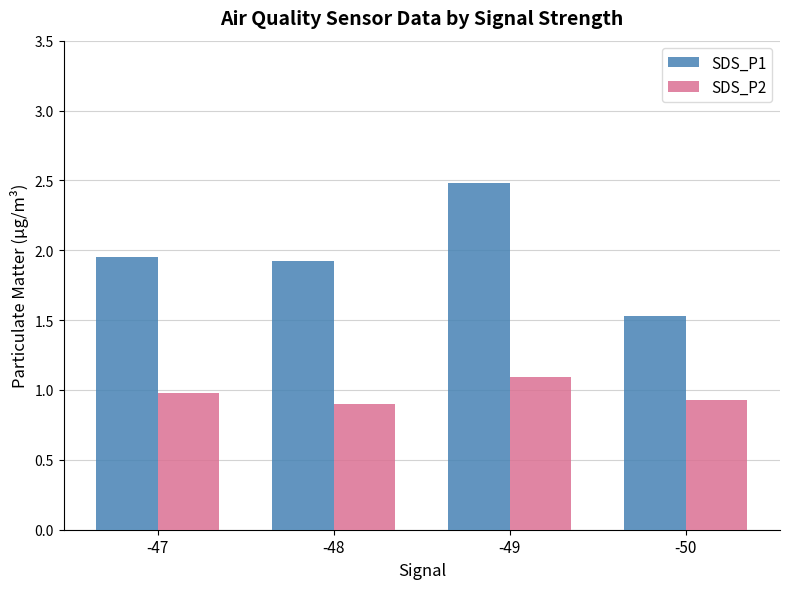

What is the sum of all SDS_P2 values?

3.9